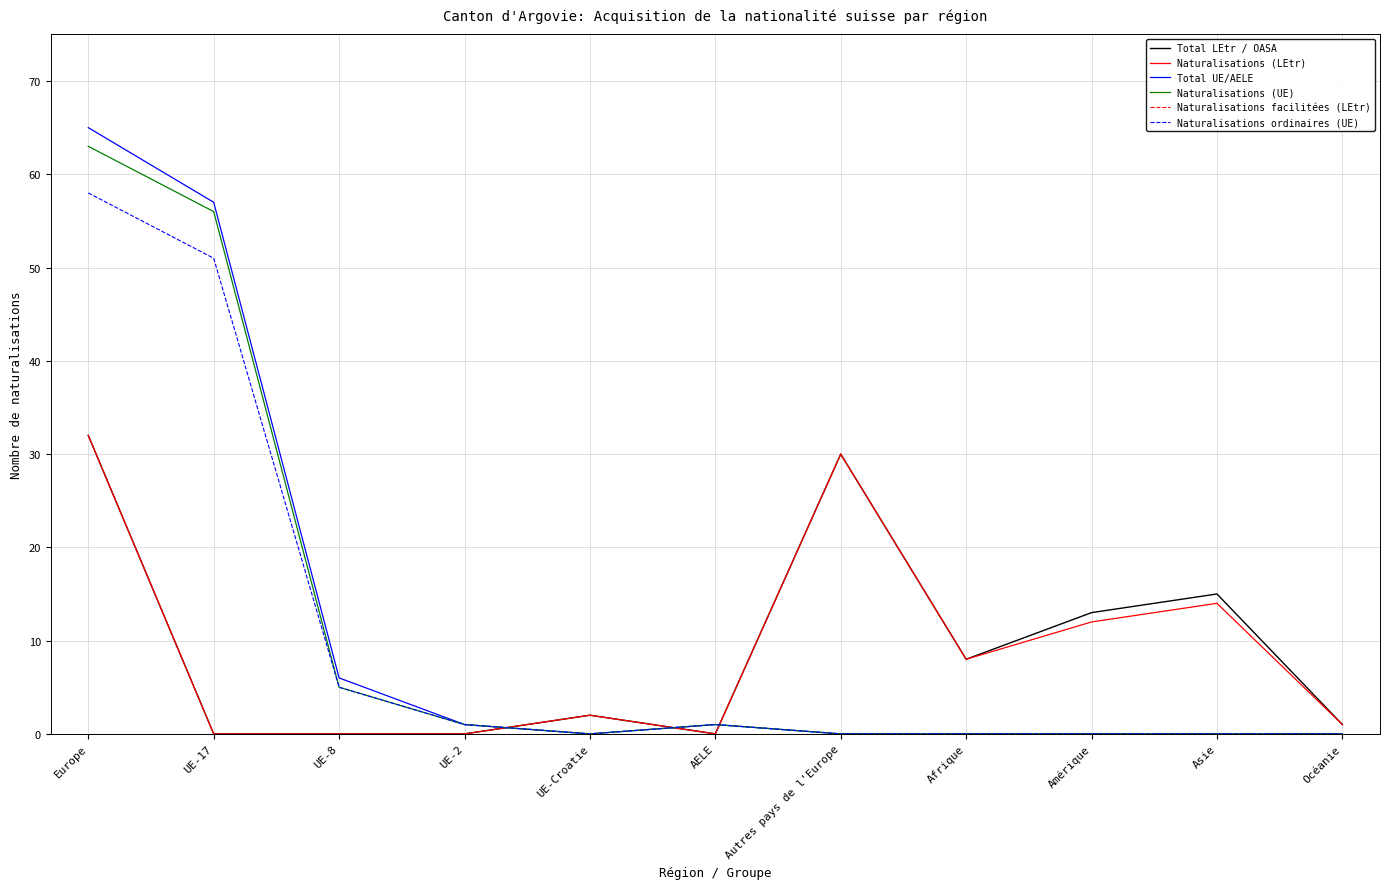

What is the greatest value displayed?

65